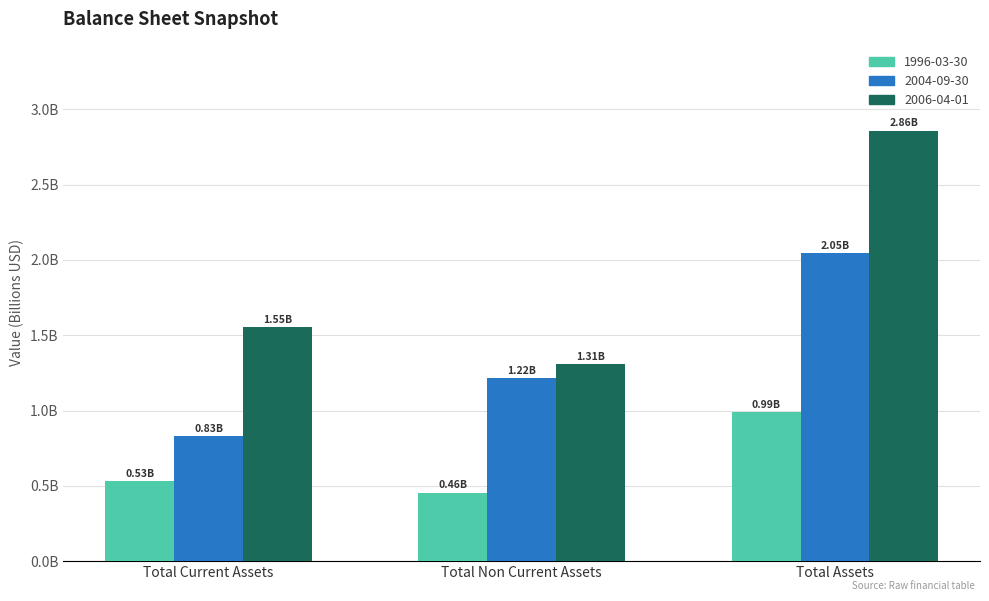

Does the chart contain stacked bars?

No